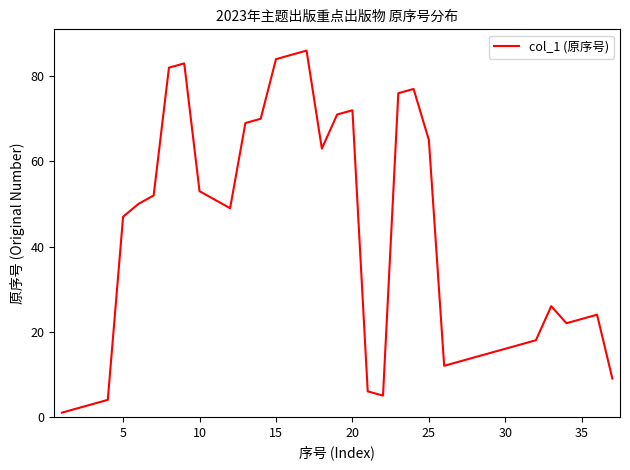

What is the difference between the maximum and minimum values?

85